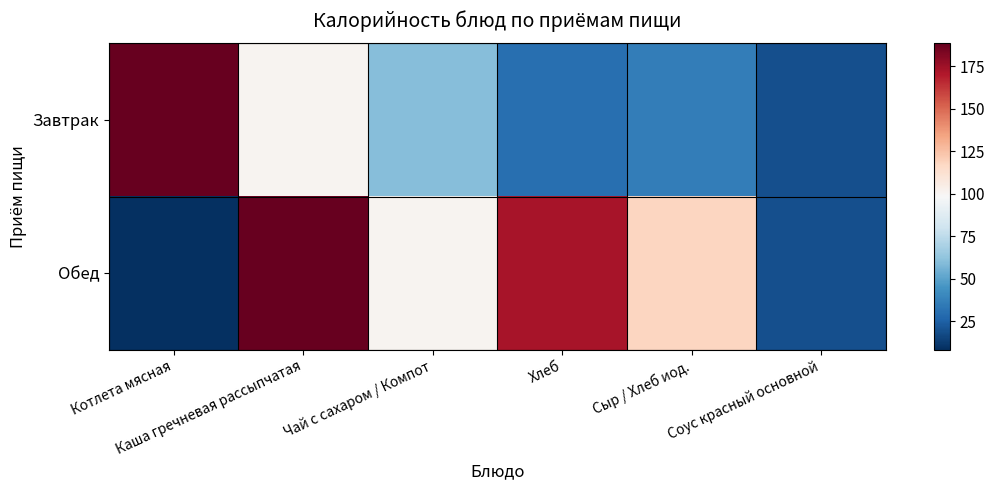

Which series changed the most between Котлета мясная and Хлеб?

Обед